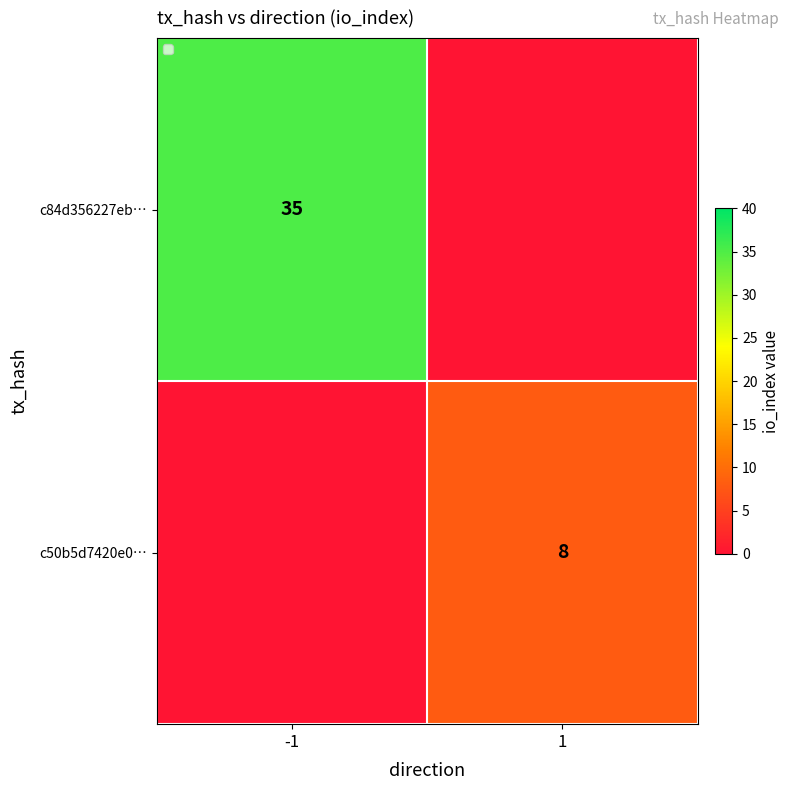

The value of c84d356227eb… at -1 is 35. True or false?

True